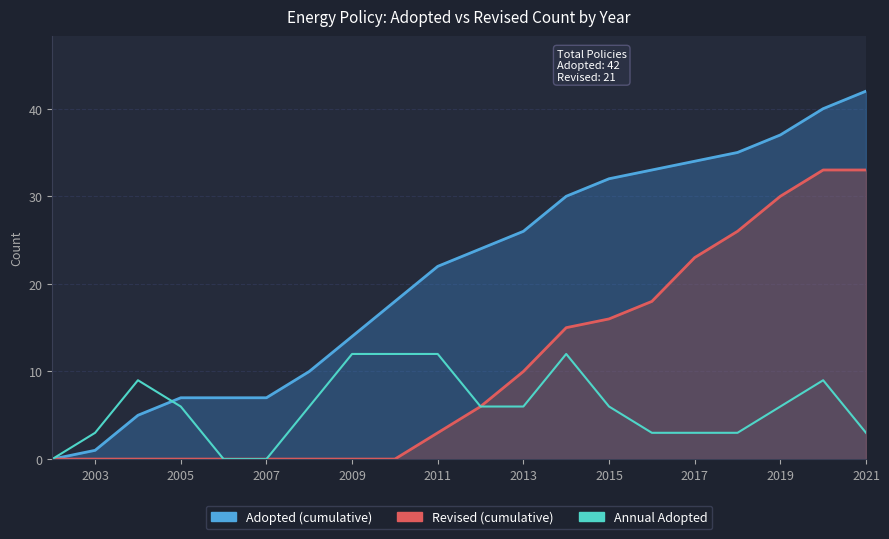

In Annual Adopted, how many points are higher than both neighbors (excluding endpoints)?

3